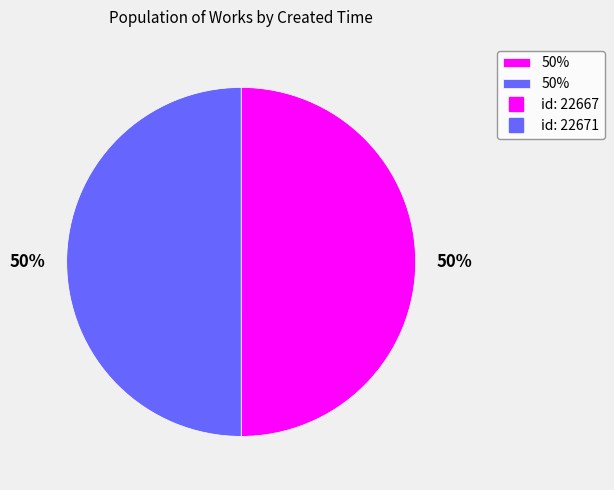

How many segments does this pie chart have?

2